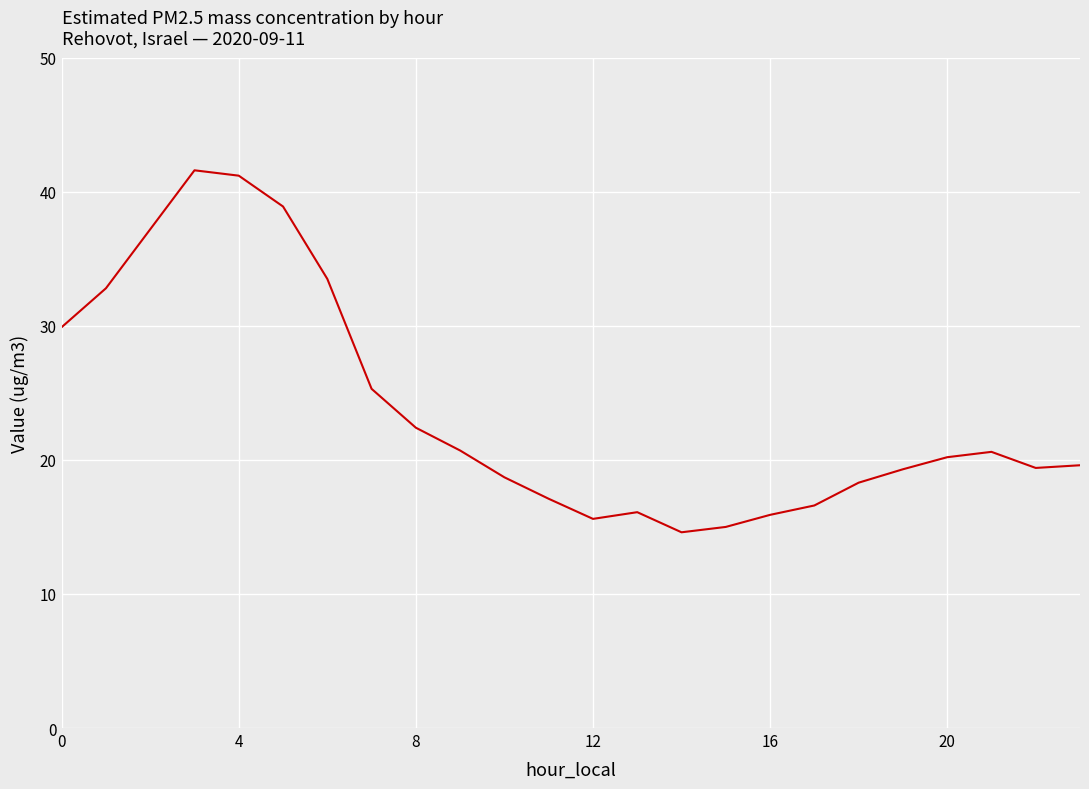

What is the difference between the maximum and minimum values?

27.0